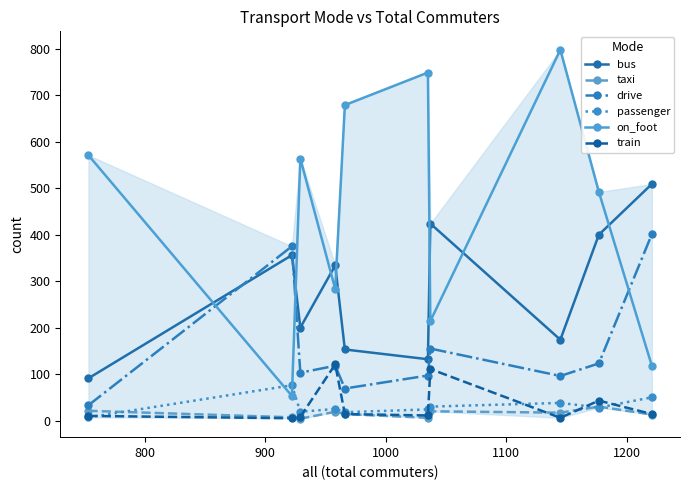

What is the highest value of the taxi series?

30